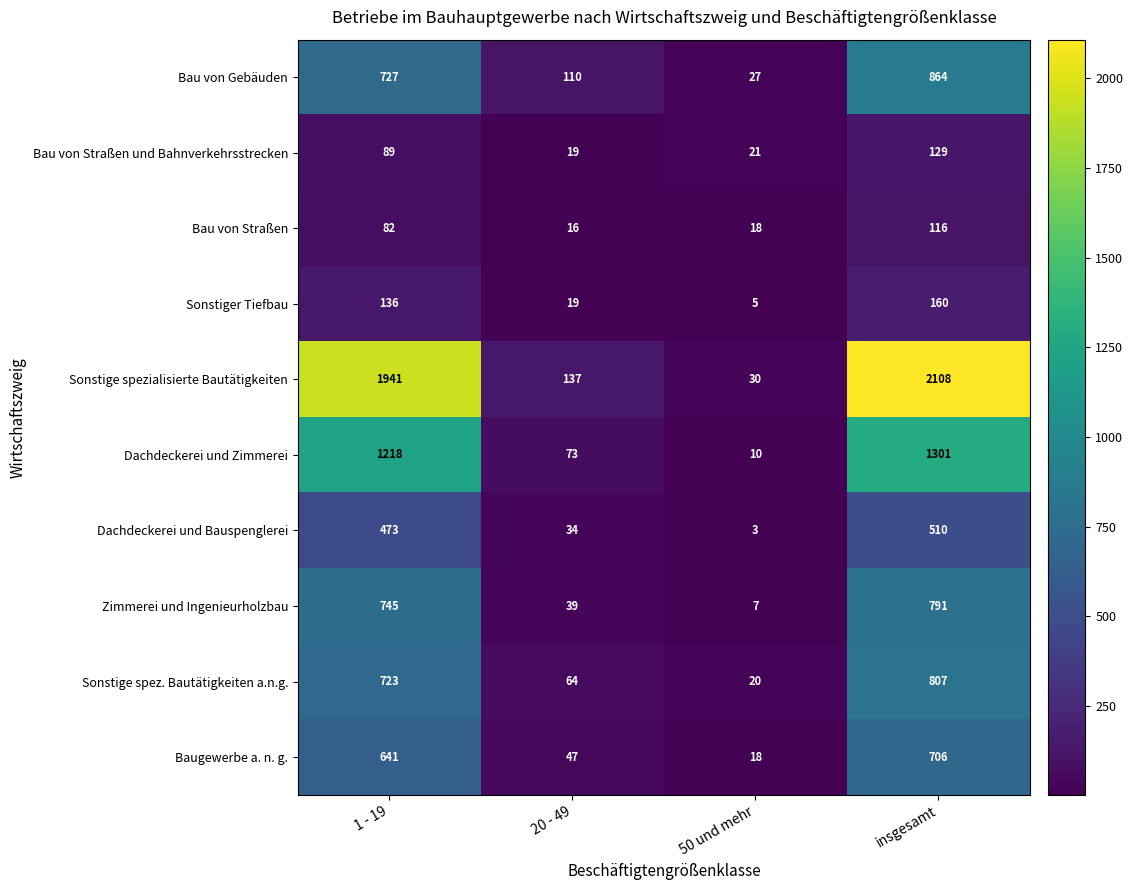

Is it true that Sonstige spezialisierte Bautätigkeiten equals 204 at 20 - 49?

False